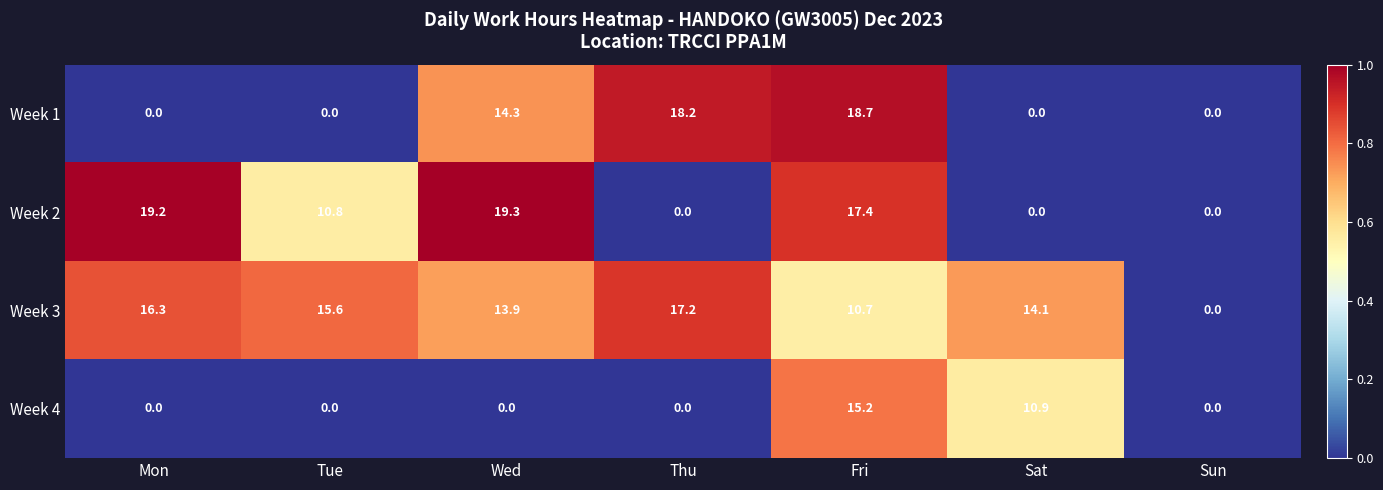

What is the sum of all Week 1 values?

51.2